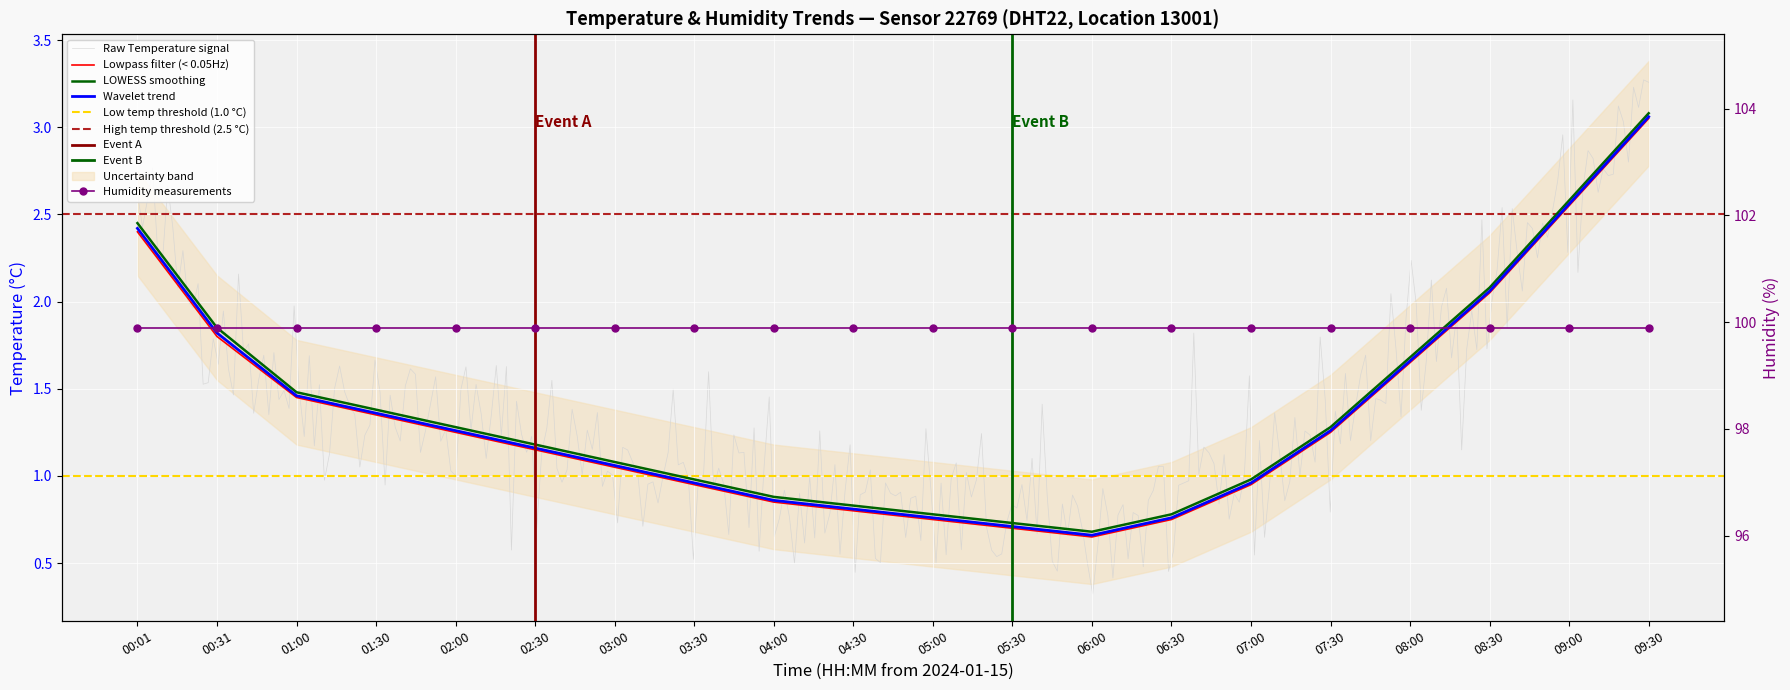

List the labels in order of temp_smooth value, largest first.

09:30, 09:00, 00:01, 08:30, 00:31, 08:00, 01:00, 01:30, 02:00, 07:30, 02:30, 03:00, 03:30, 07:00, 04:00, 04:30, 05:00, 06:30, 05:30, 06:00